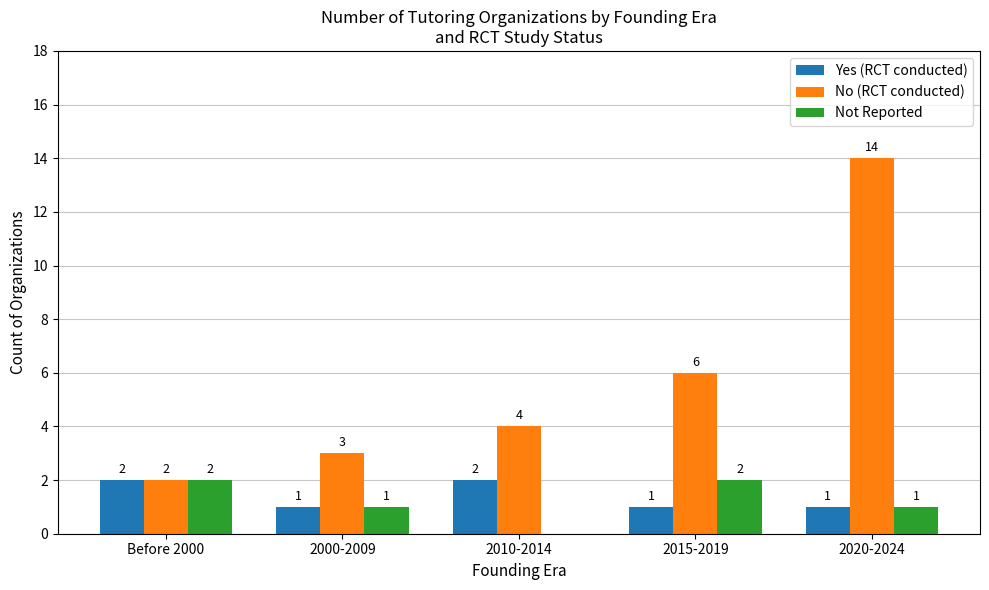

Where does the Not Reported series first go above 1?

Before 2000